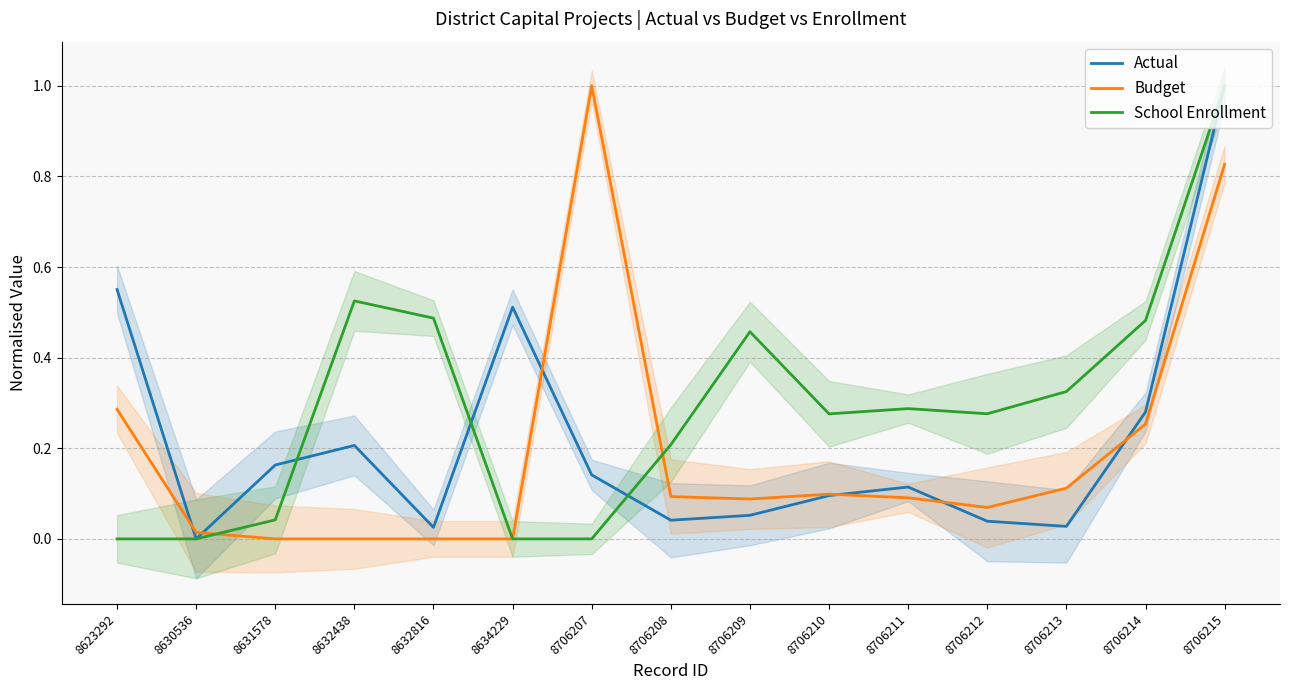

What is the total value across all series at 8632438?

0.7